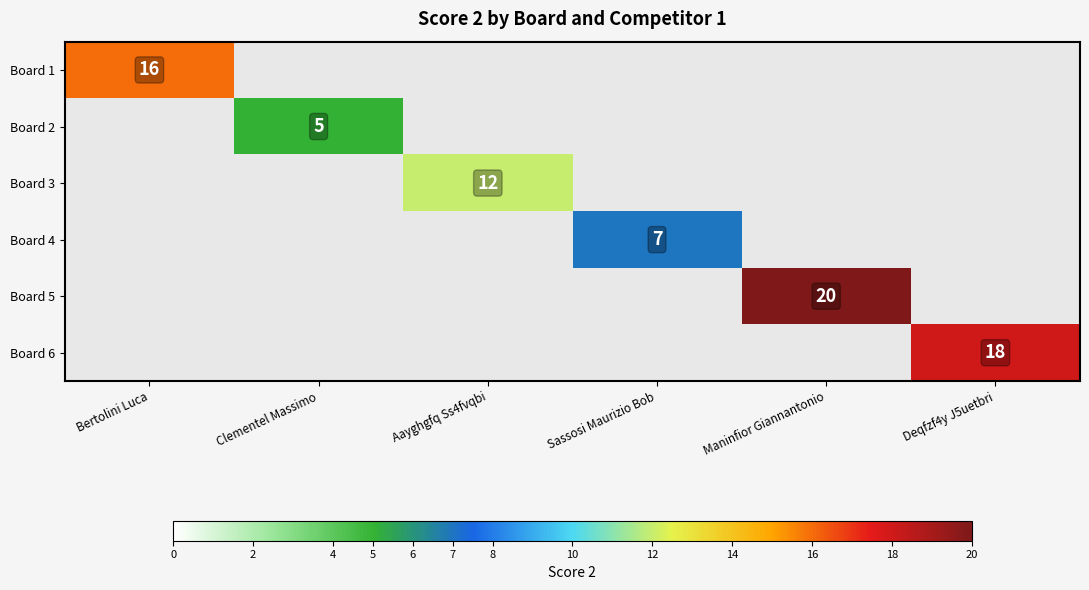

The value of Board 4 at Sassosi Maurizio Bob is 7. True or false?

True